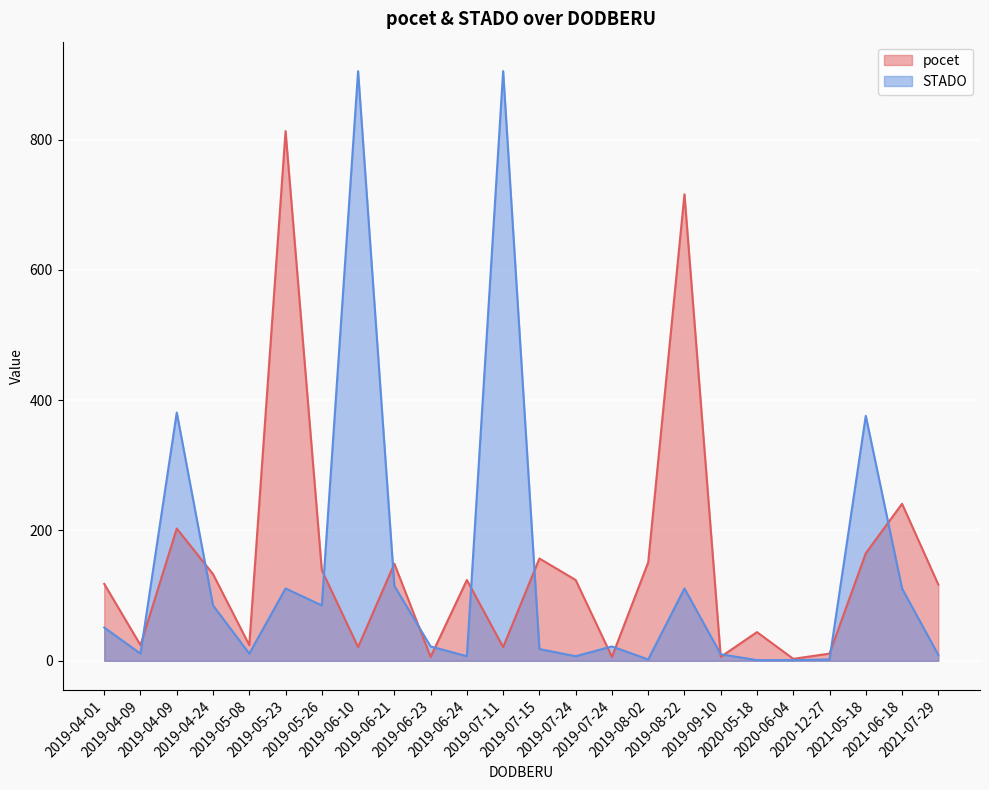

What are all the series names shown in the legend?

pocet, STADO